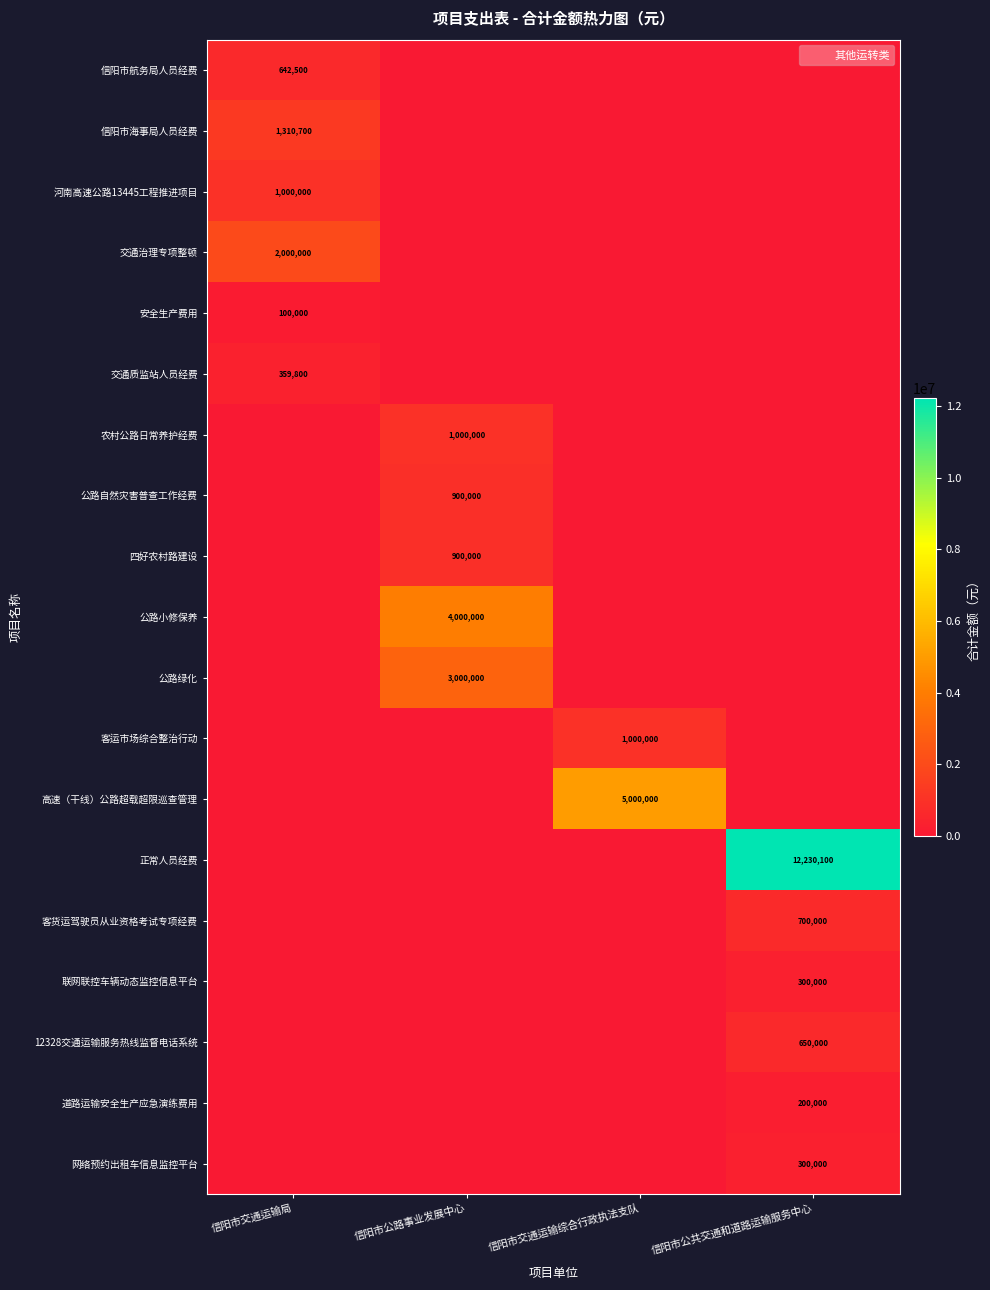

Which series has the widest spread of values?

正常人员经费